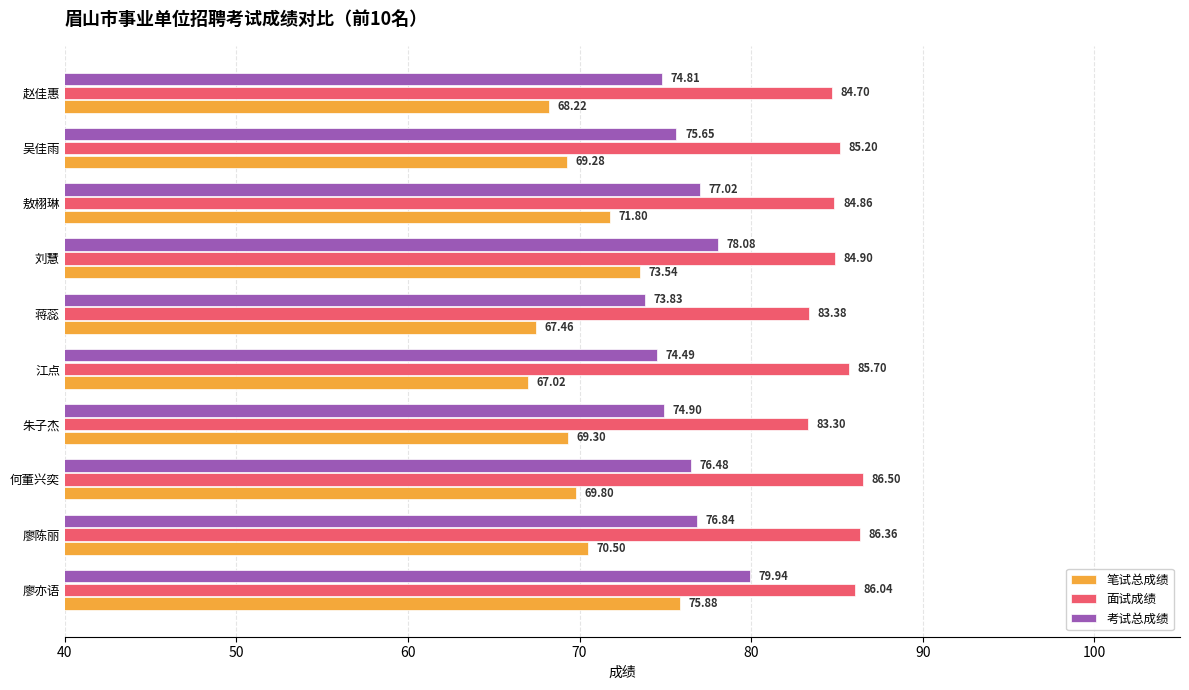

At which label does 考试总成绩 reach its peak?

廖亦语